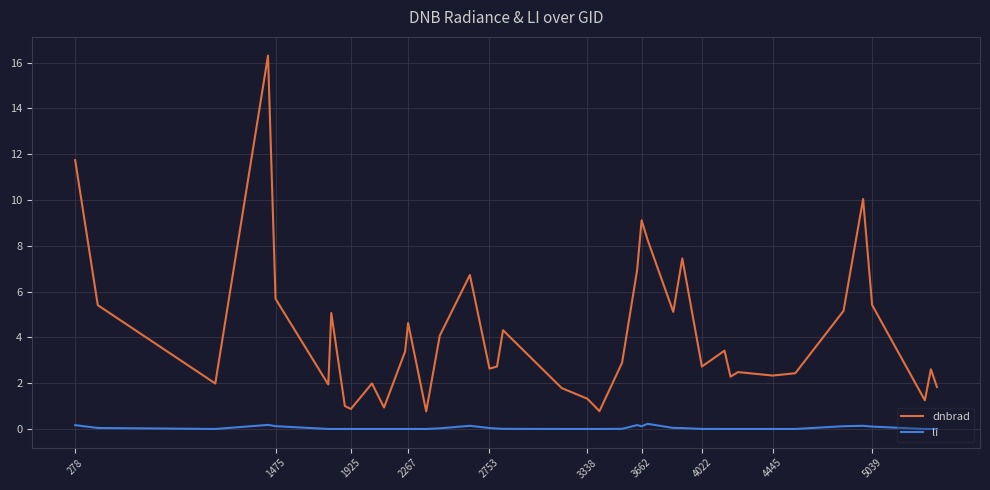

List the series in order of their peak value, highest first.

dnbrad, li